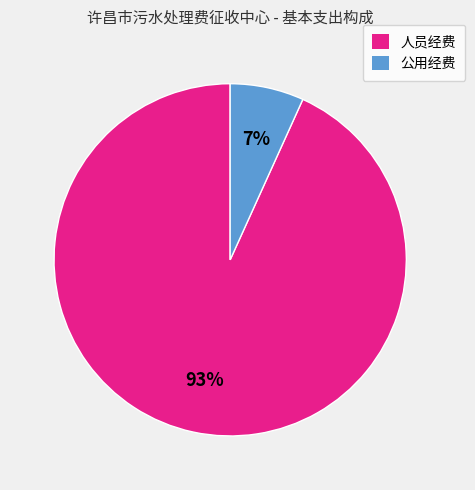

How many slices are in this pie chart?

2